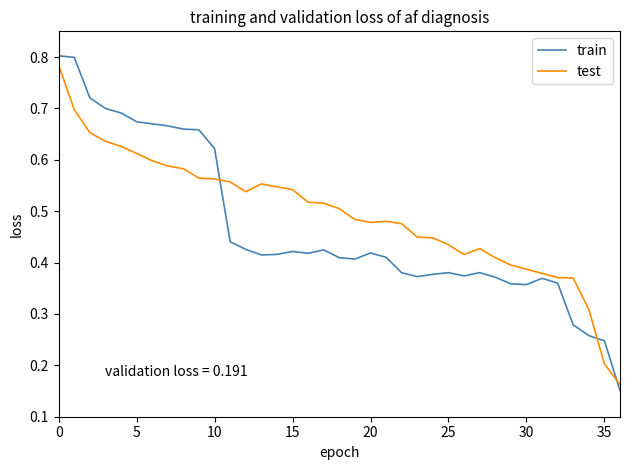

True or false: train and test intersect in this chart.

True